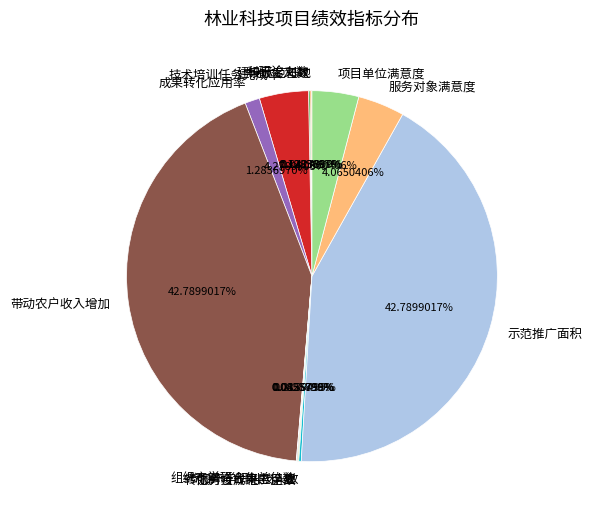

Is there a majority slice in this chart?

No